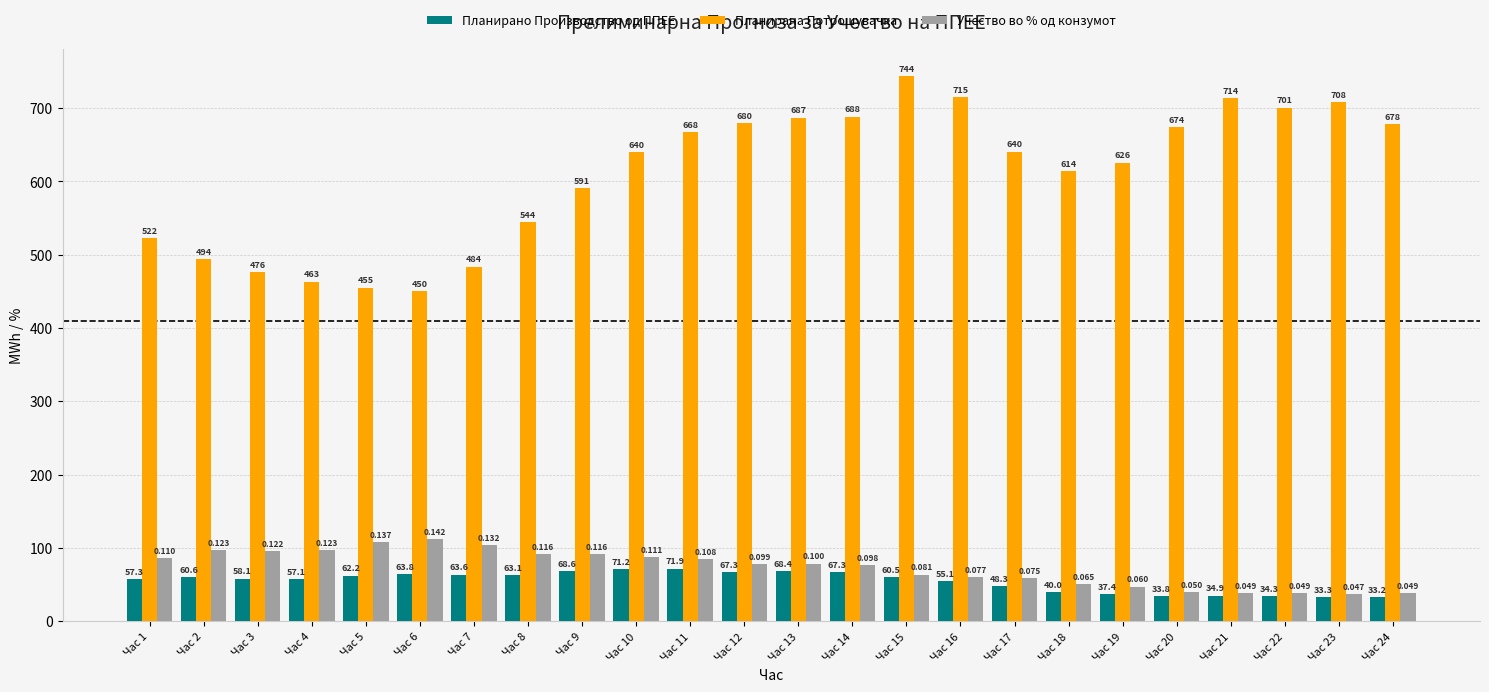

How many data points in Планирана Потрошувачка are above 640?

12